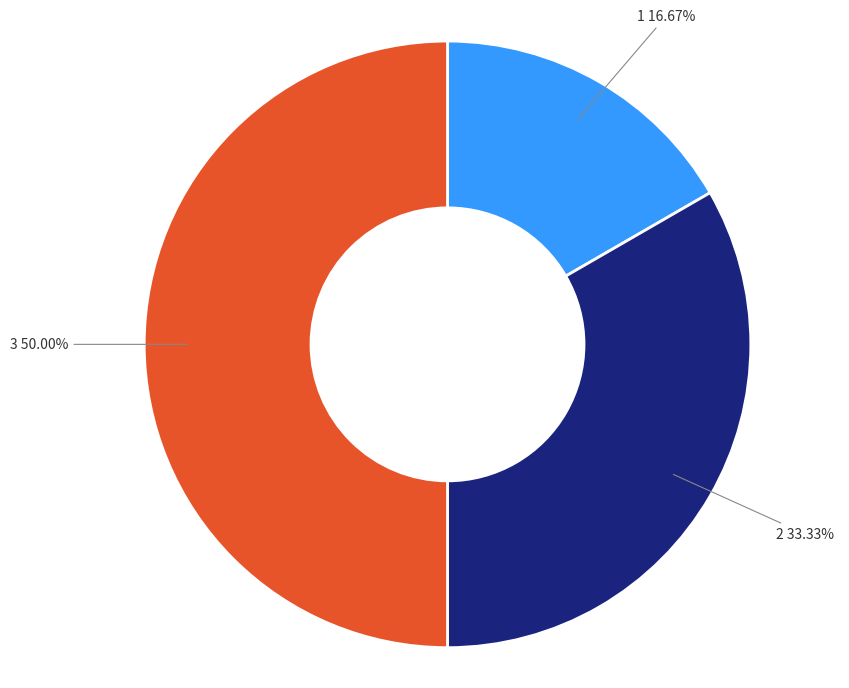

How many slices are in this pie chart?

3